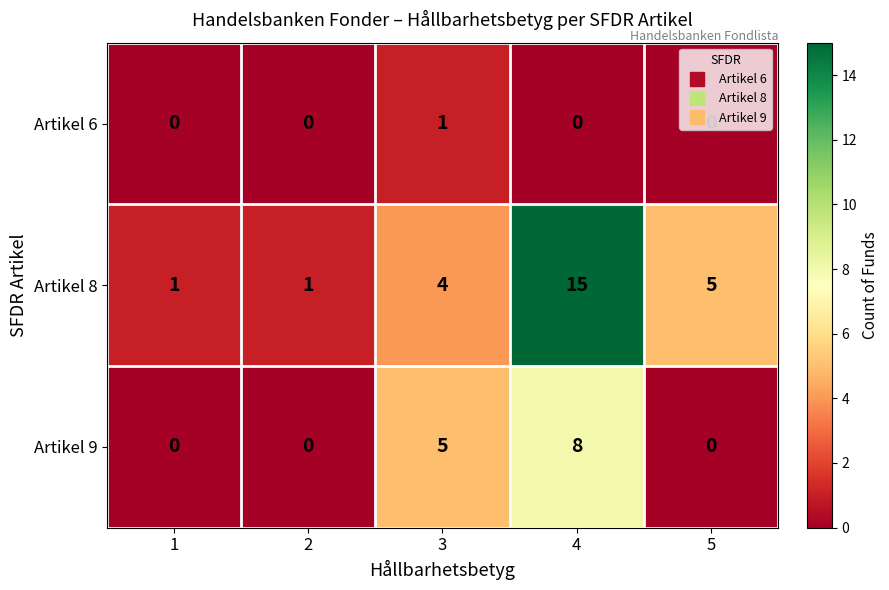

Rank the series by their average value, from lowest to highest.

Artikel 6, Artikel 9, Artikel 8